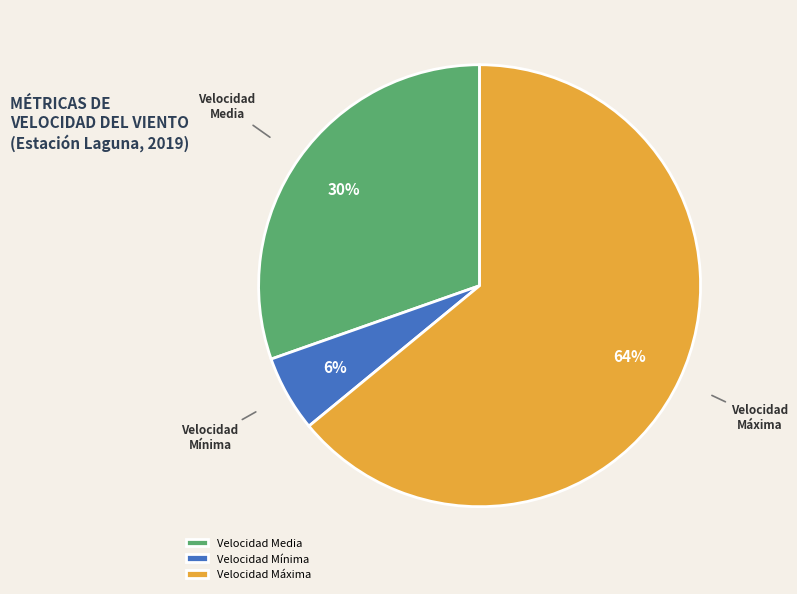

Is there any slice that represents more than half of the pie?

Yes